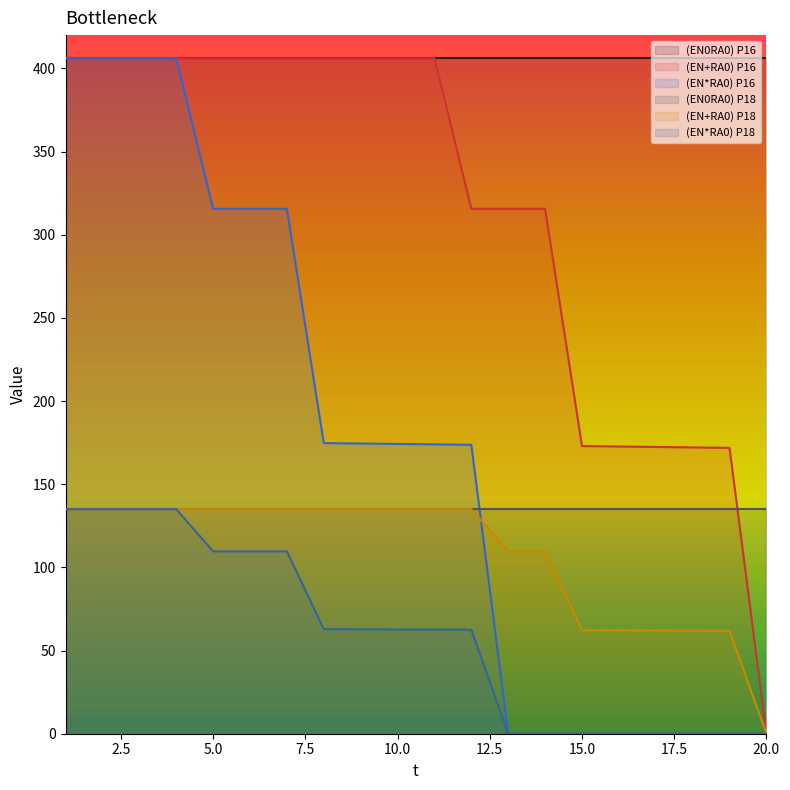

What is the highest value of the (EN+RA0) P16 series?

406.1